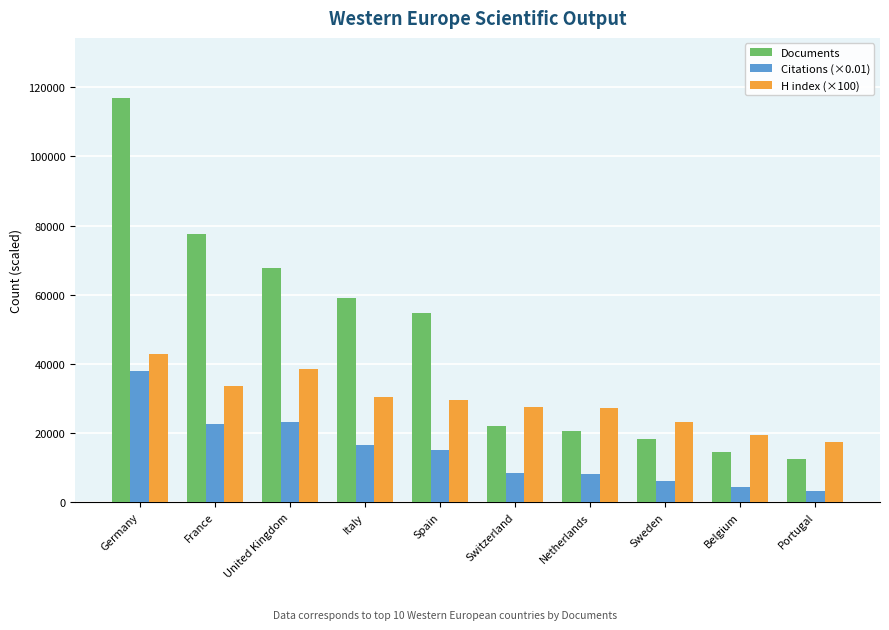

At which label is Documents closest to 64555?

United Kingdom